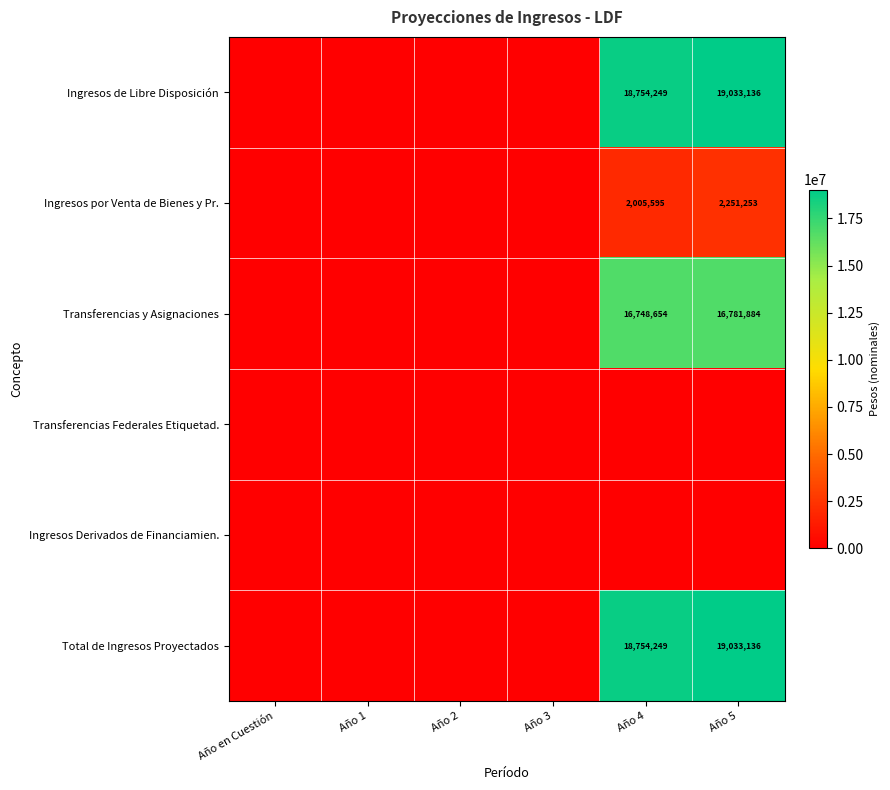

True or false: Ingresos por Venta de Bienes y Pr. has a value of 467555 at Año 5.

False